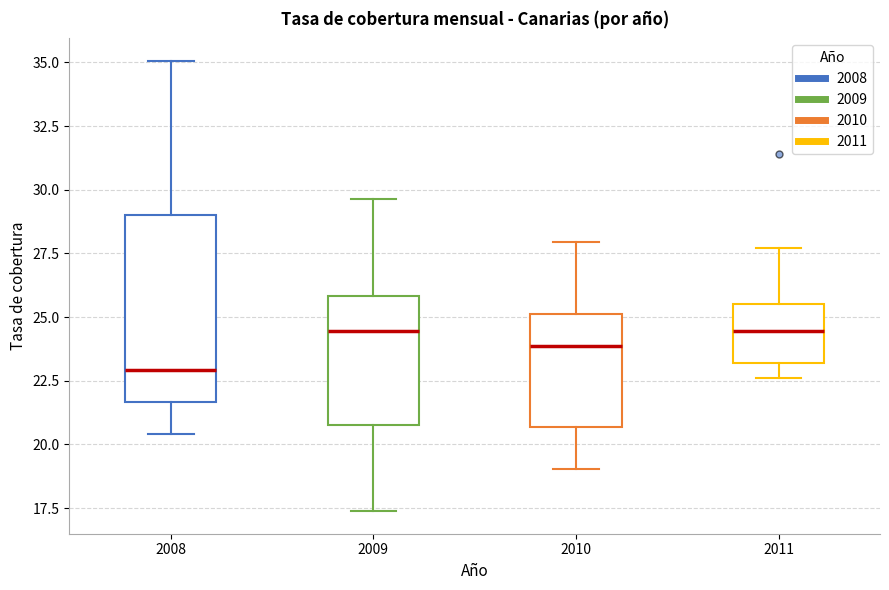

Reading left to right, read every box against the y-axis: the position of its median line, the range the box covers, and the ends of its whiskers. The values are not printed on the chart, so give them approximately, as read against the axis.

2008: median 23.0, box 21.5 to 29.0, whiskers 20.5 to 35.0
2009: median 24.5, box 21.0 to 26.0, whiskers 17.5 to 29.5
2010: median 24.0, box 20.5 to 25.0, whiskers 19.0 to 28.0
2011: median 24.5, box 23.0 to 25.5, whiskers 22.5 to 27.5